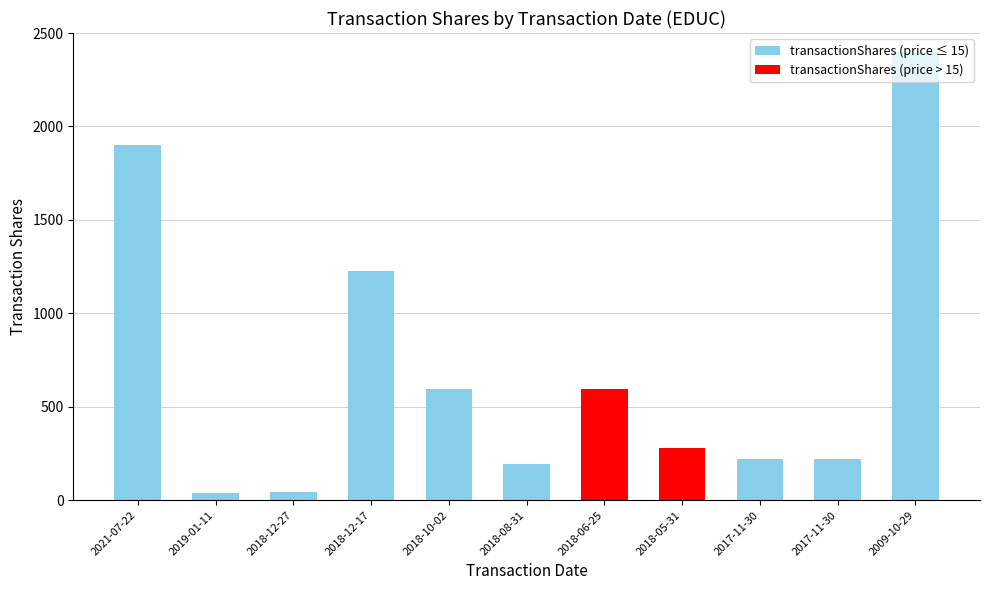

How many bars are there in total?

11